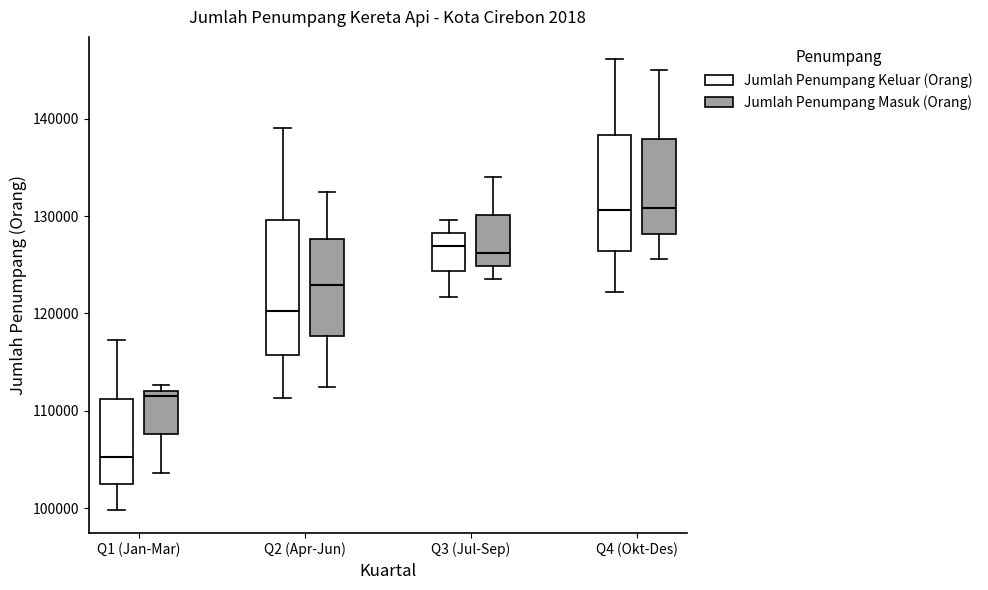

Reading left to right, transcribe this box plot: for each box, give where its median line is, the range the box spans, and where its two whiskers end, as read against the y-axis. The values are not printed on the chart, so give them approximately, as read against the axis.

Q1 (Jan-Mar) (Jumlah Penumpang Keluar (Orang)): median 105000, box 103000 to 111000, whiskers 100000 to 117000
Q1 (Jan-Mar) (Jumlah Penumpang Masuk (Orang)): median 112000 (just below the box's upper edge), box 108000 to 112000, whiskers 104000 to 113000
Q2 (Apr-Jun) (Jumlah Penumpang Keluar (Orang)): median 120000, box 116000 to 130000, whiskers 111000 to 139000
Q2 (Apr-Jun) (Jumlah Penumpang Masuk (Orang)): median 123000, box 118000 to 128000, whiskers 112000 to 132000
Q3 (Jul-Sep) (Jumlah Penumpang Keluar (Orang)): median 127000, box 124000 to 128000, whiskers 122000 to 130000
Q3 (Jul-Sep) (Jumlah Penumpang Masuk (Orang)): median 126000, box 125000 to 130000, whiskers 124000 to 134000
Q4 (Okt-Des) (Jumlah Penumpang Keluar (Orang)): median 131000, box 126000 to 138000, whiskers 122000 to 146000
Q4 (Okt-Des) (Jumlah Penumpang Masuk (Orang)): median 131000, box 128000 to 138000, whiskers 126000 to 145000